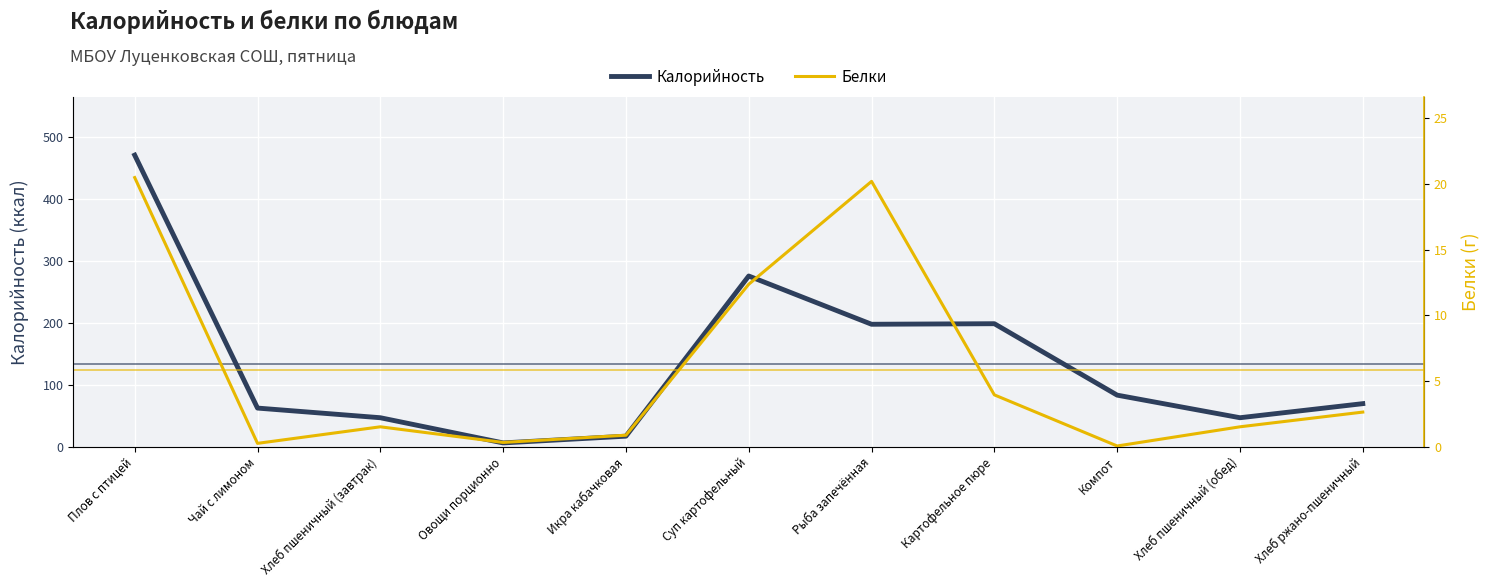

Rank the series by their average value, from lowest to highest.

Белки, Калорийность